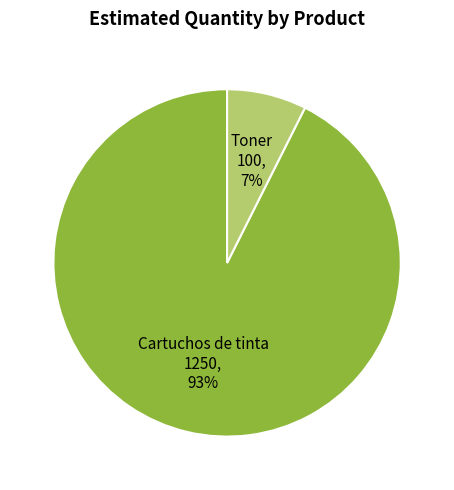

To the nearest percent, what portion does Toner represent?

7%